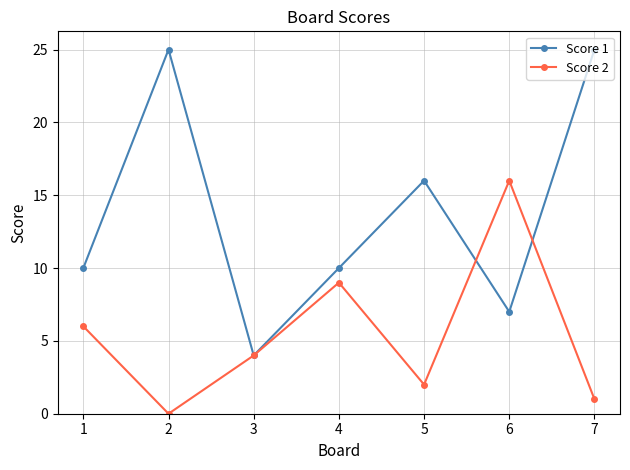

True or false: Score 2 has a value of 3 at 5.

False